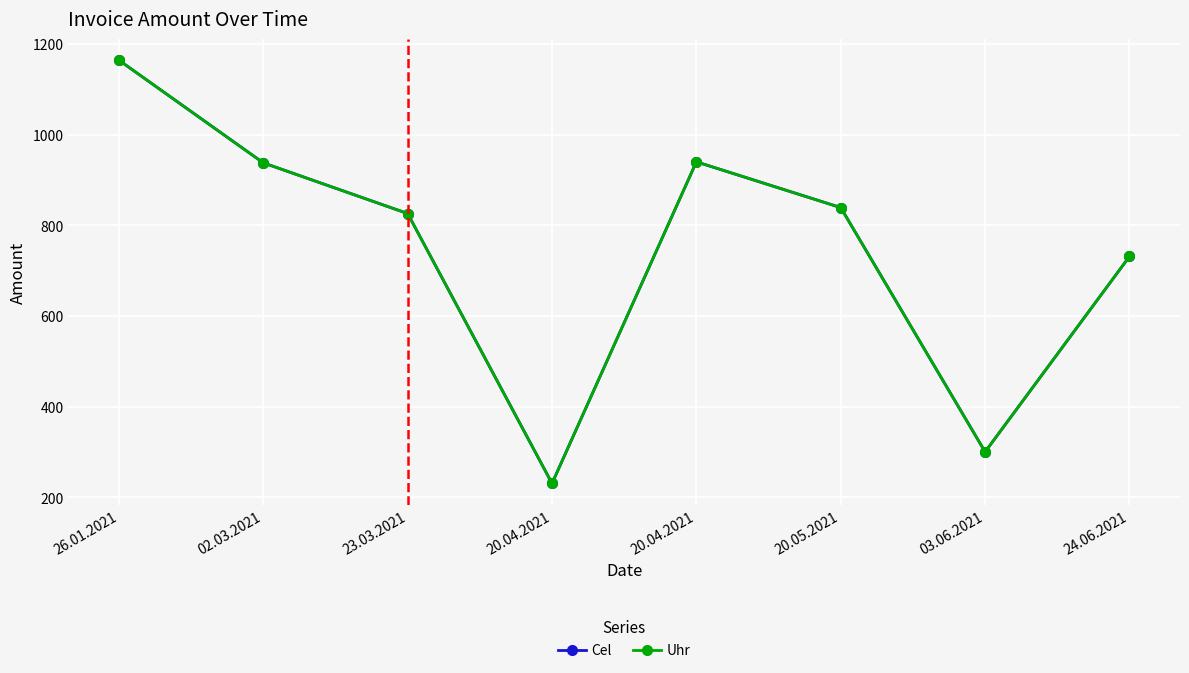

Rank the series by their maximum value, from lowest to highest.

Cel, Uhr